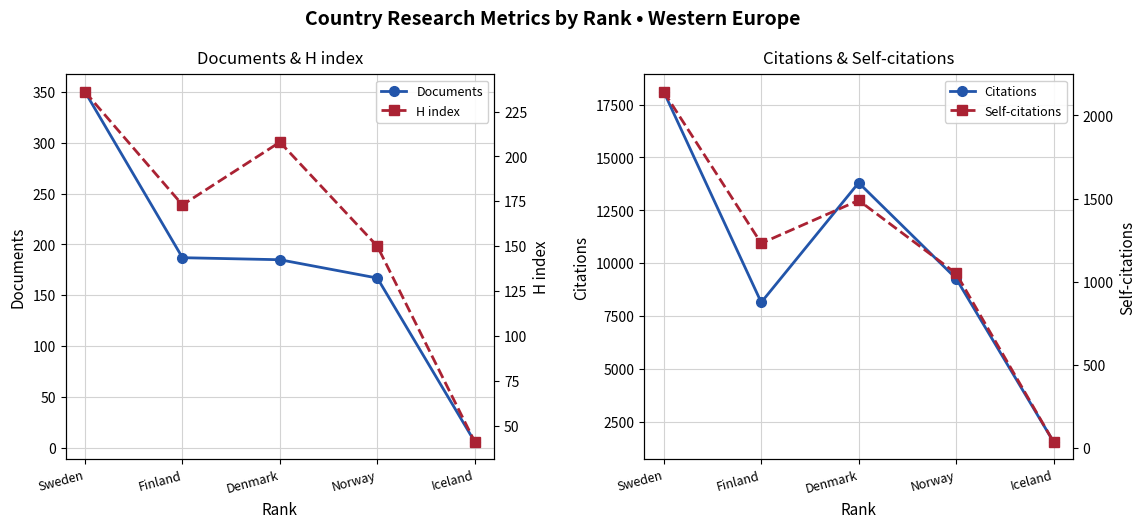

True or false: H index and Citations intersect in this chart.

False